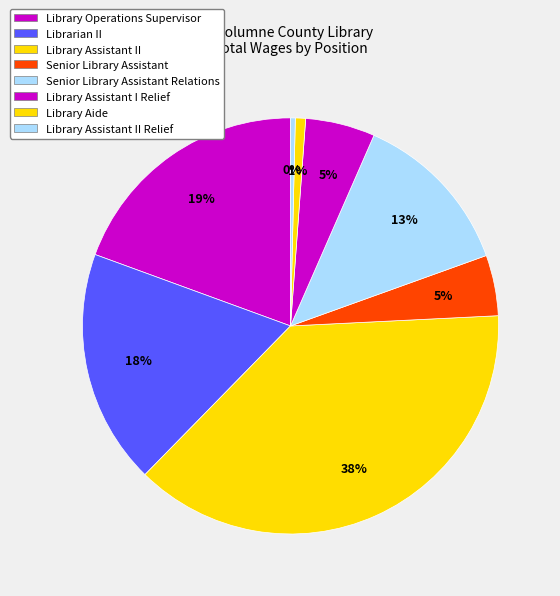

Which has a higher value, Library Assistant I Relief or Library Assistant II?

Library Assistant II